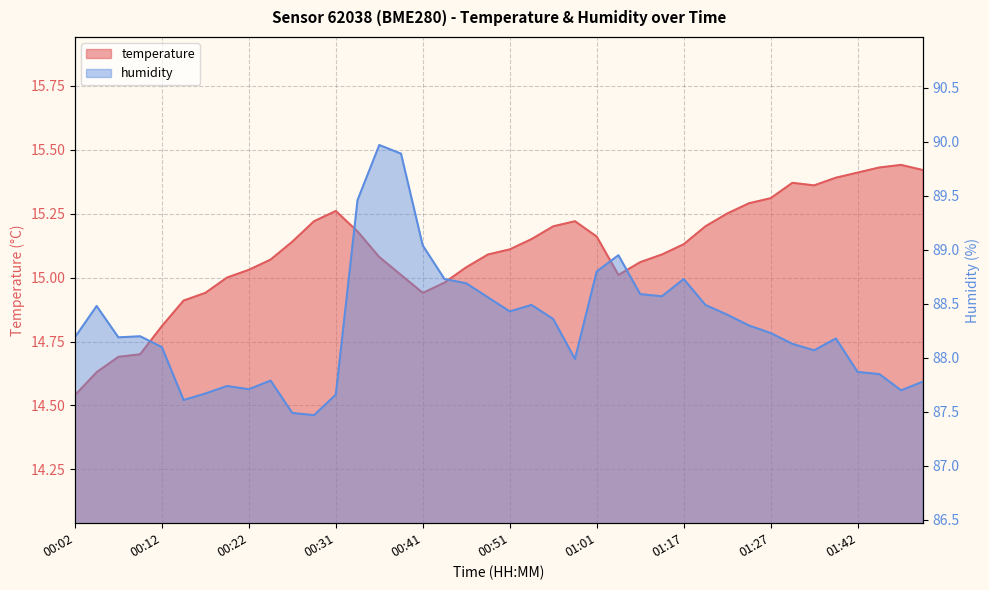

What is the approximate value of humidity at 01:22?

88.4